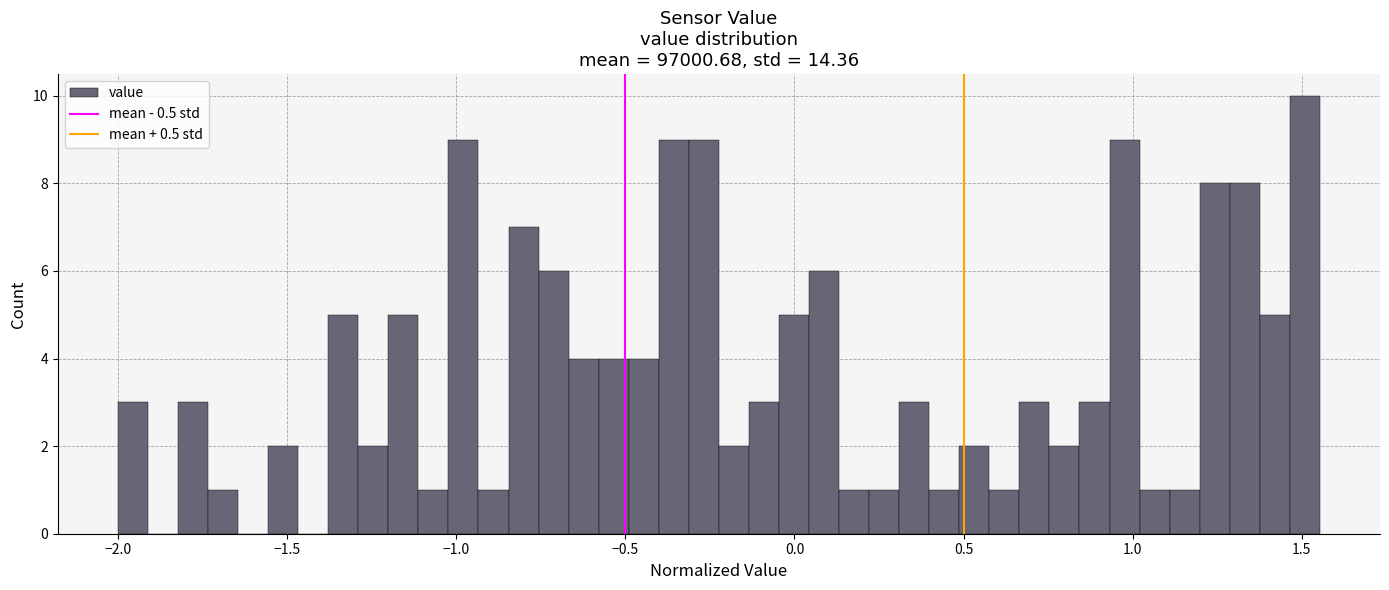

Read against the x-axis, roughly where is the centre of the tallest bar?

1.50